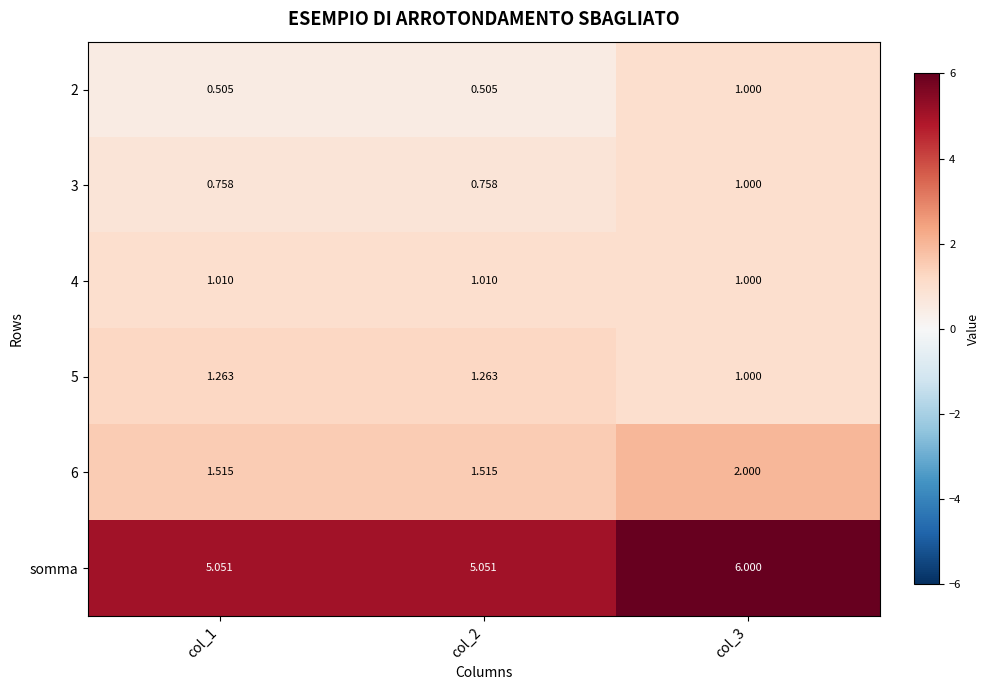

Which series changed the most between col_1 and col_3?

somma